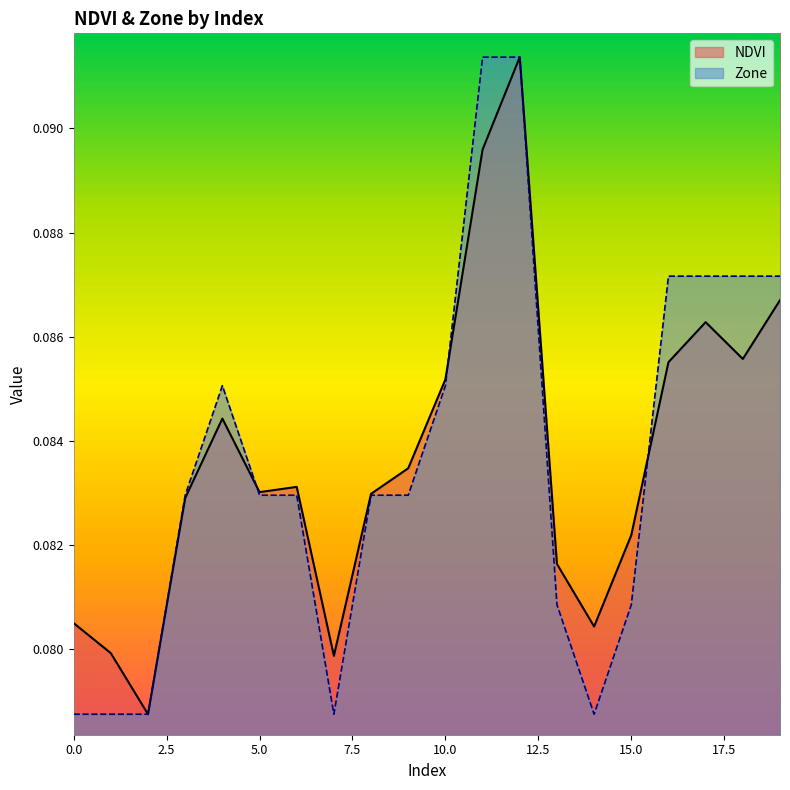

Is it true that NDVI equals 0.1 at 9?

False